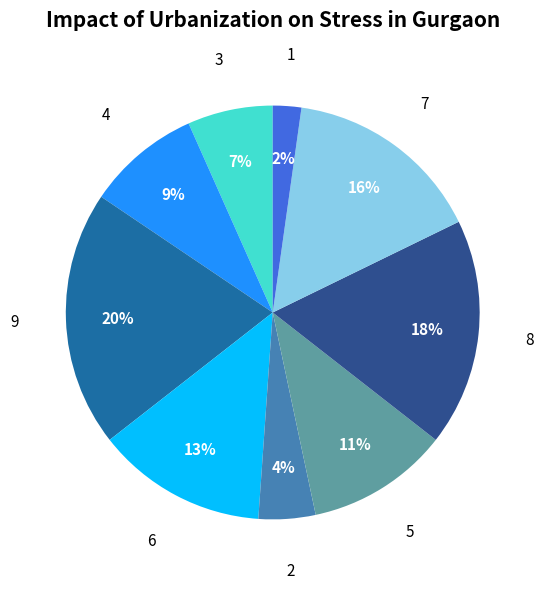

Does any single category account for the majority?

No